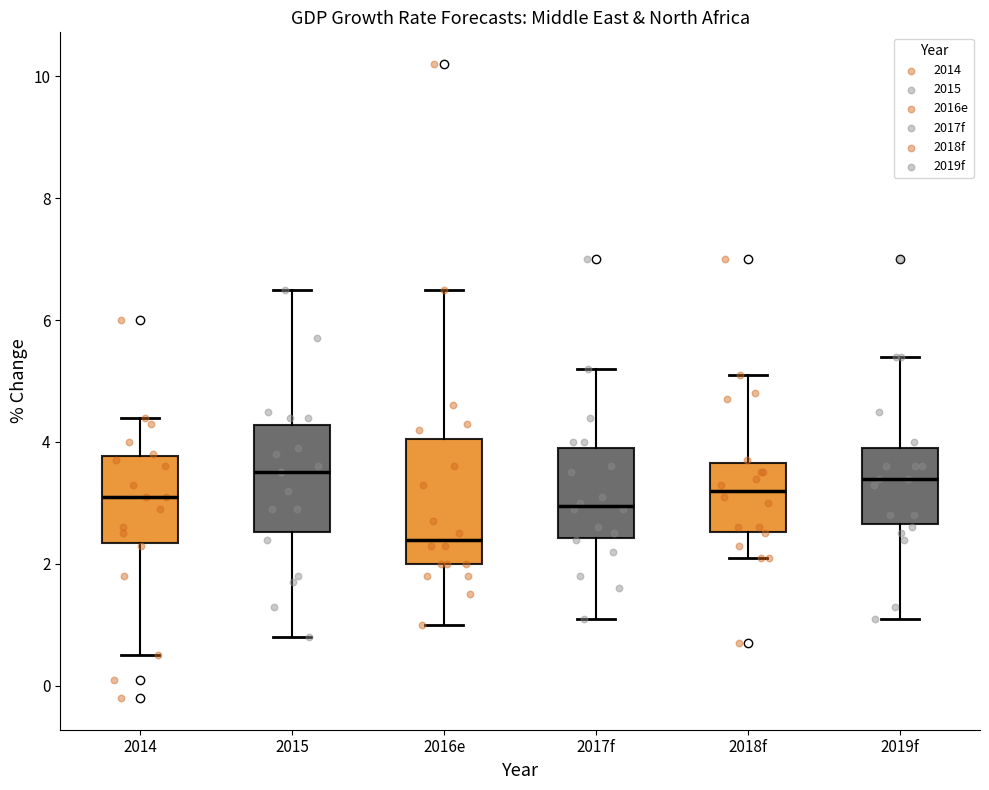

Reading left to right, read every box against the y-axis: the position of its median line, the range the box covers, and the ends of its whiskers. The values are not printed on the chart, so give them approximately, as read against the axis.

2014: median 3.2, box 2.4 to 3.8, whiskers 0.6 to 4.4
2015: median 3.6, box 2.6 to 4.2, whiskers 0.8 to 6.6
2016e: median 2.4, box 2.0 to 4.0, whiskers 1.0 to 6.6
2017f: median 3.0, box 2.4 to 4.0, whiskers 1.2 to 5.2
2018f: median 3.2, box 2.6 to 3.6, whiskers 2.2 to 5.2
2019f: median 3.4, box 2.6 to 4.0, whiskers 1.2 to 5.4